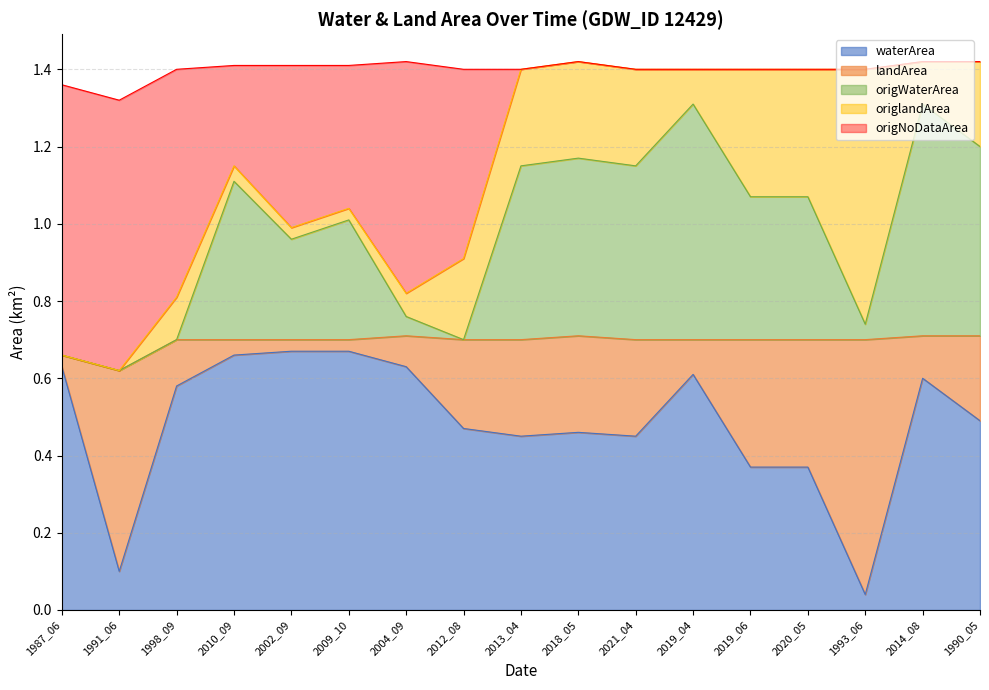

At which label does waterArea reach its minimum?

1993_06